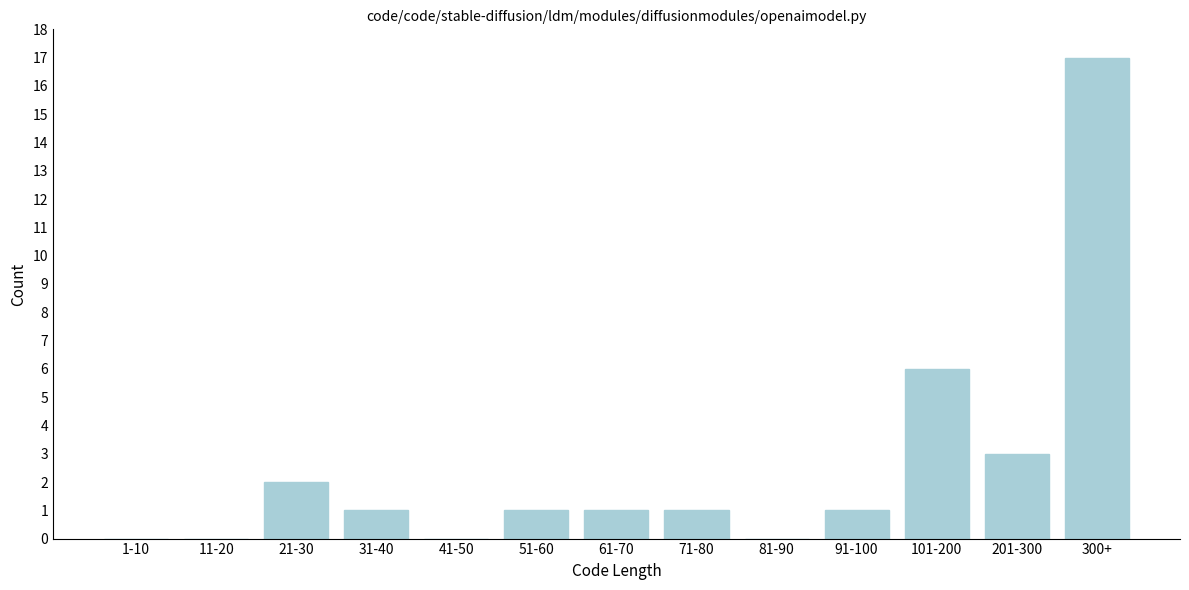

Reading left to right, transcribe all the data shown in this chart.

1-10=0	11-20=0	21-30=2	31-40=1	41-50=0	51-60=1	61-70=1	71-80=1	81-90=0	91-100=1	101-200=6	201-300=3	300+=17